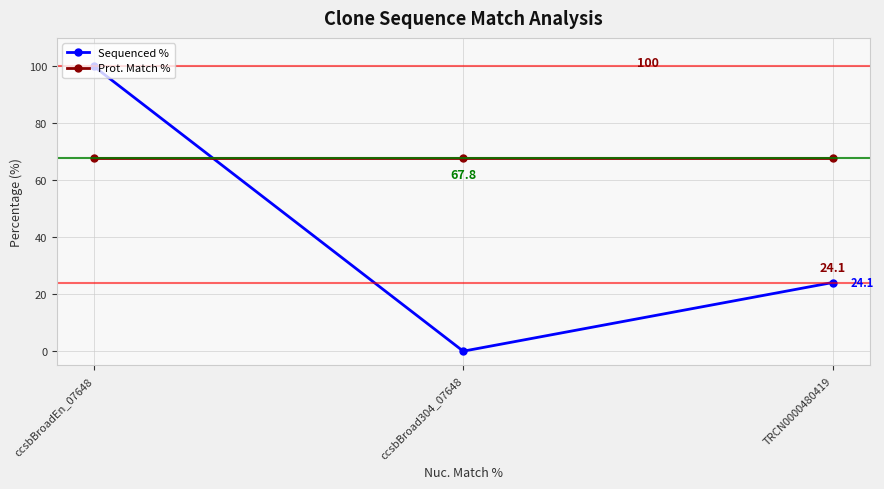

What value does the Sequenced % series have at ccsbBroadEn_07648?

100.0